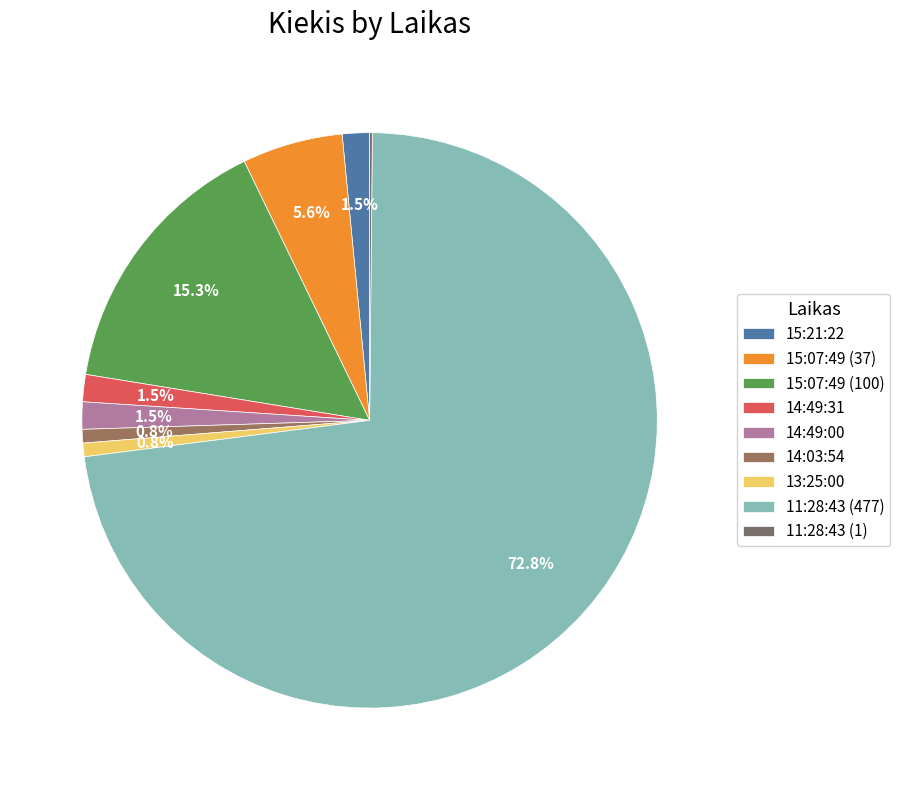

Is 11:28:43 (477) the majority of the pie?

Yes